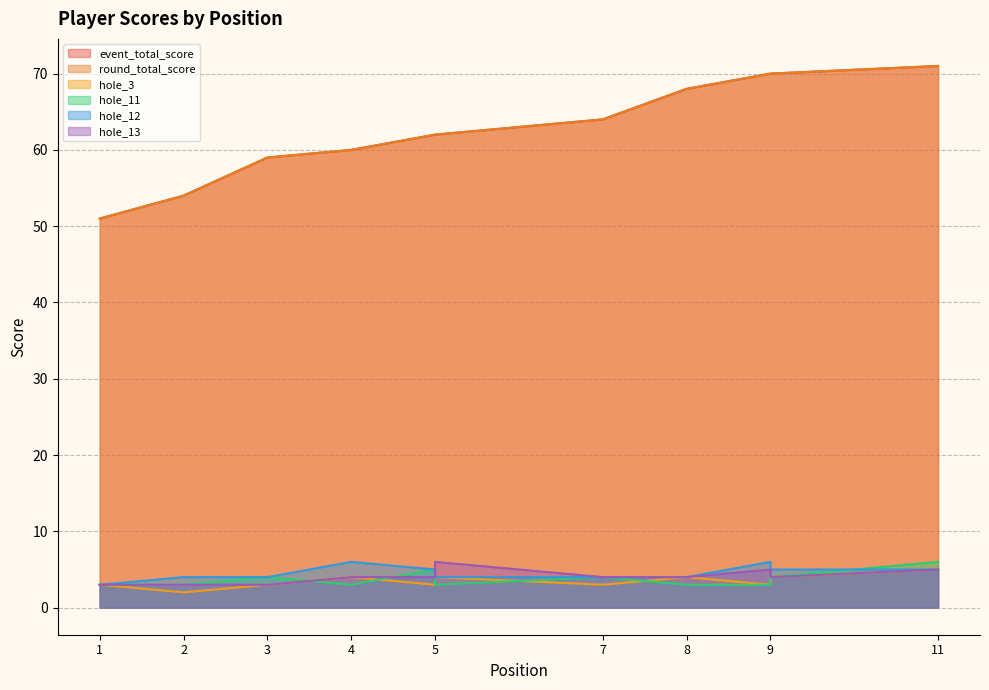

Which has a higher value, 9 or 5?

9